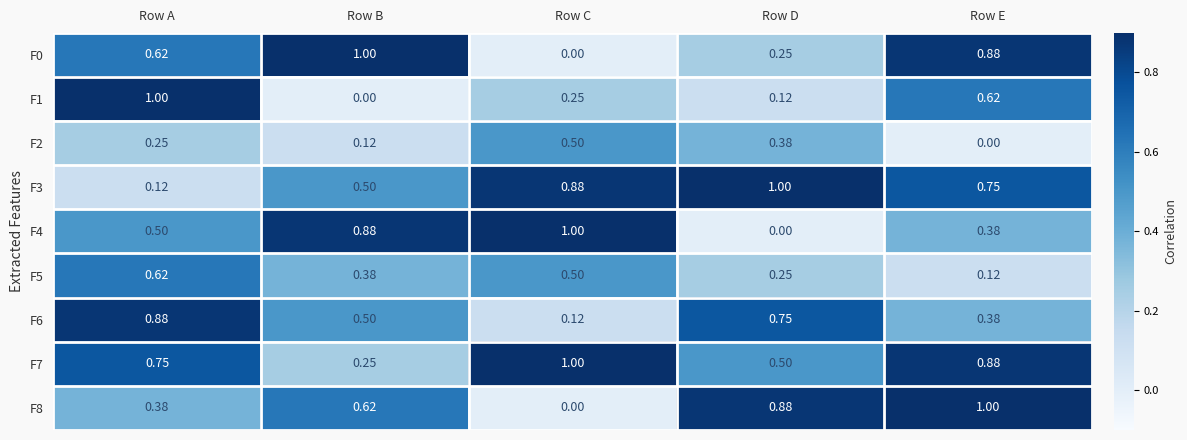

Rank the categories by F0 value from lowest to highest.

Row C, Row D, Row A, Row E, Row B